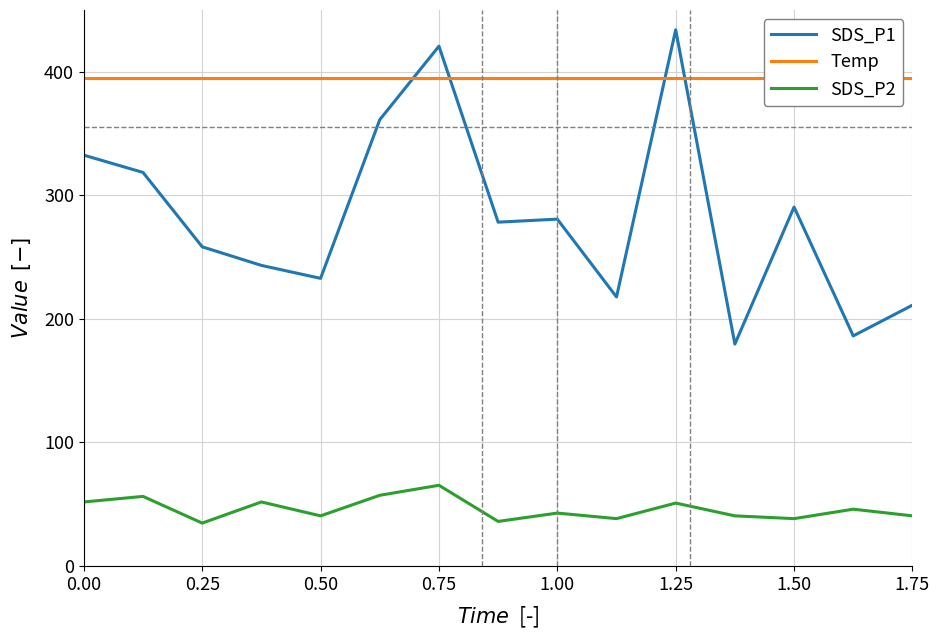

True or false: SDS_P2 and SDS_P1 cross at least once.

False